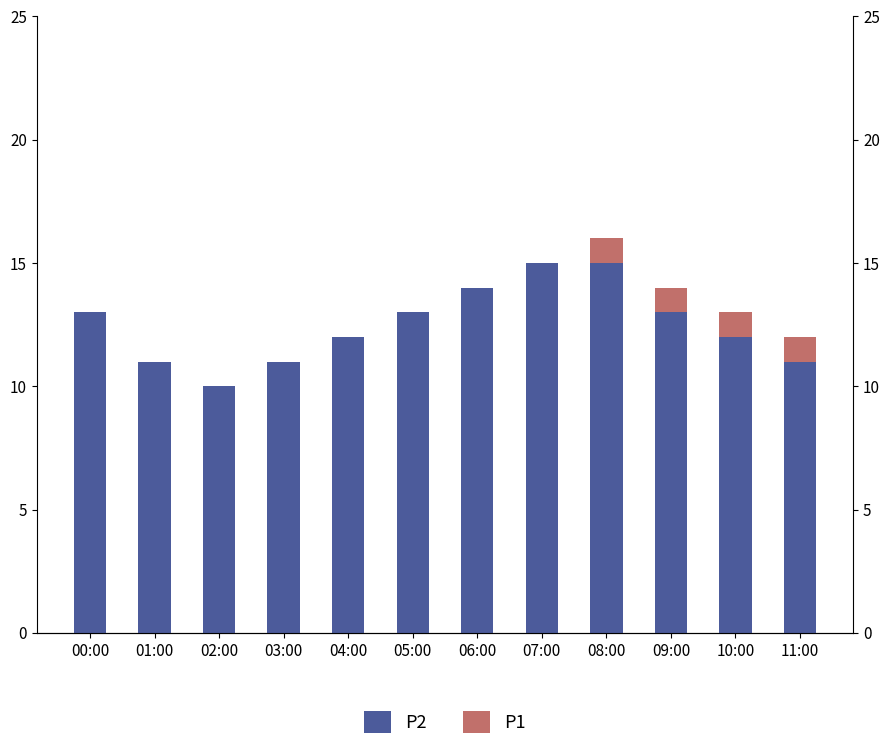

At which label does P2 first exceed 13?

06:00